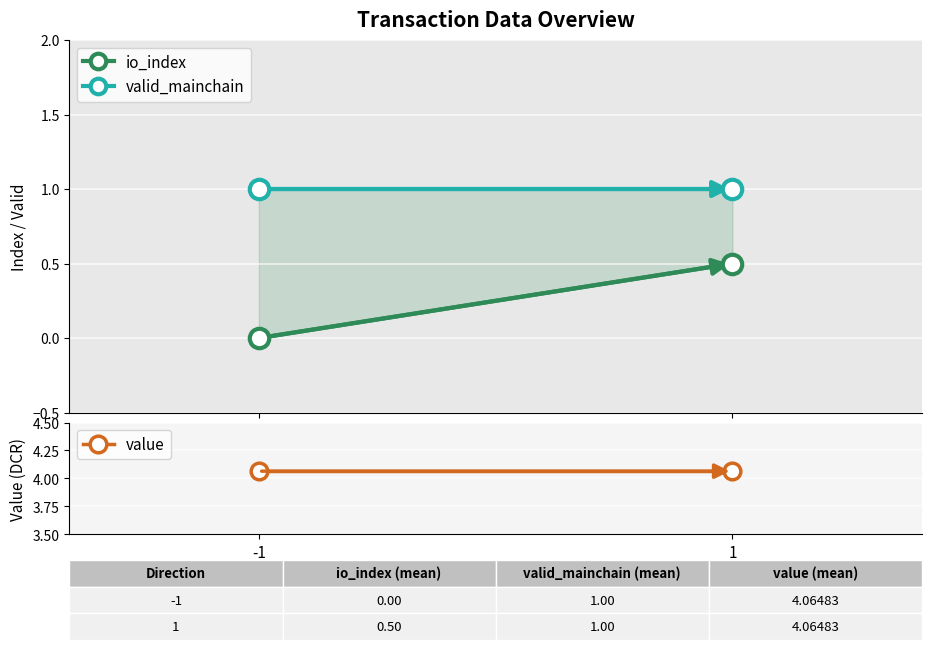

The value of io_index at -1 is 0.0. True or false?

True